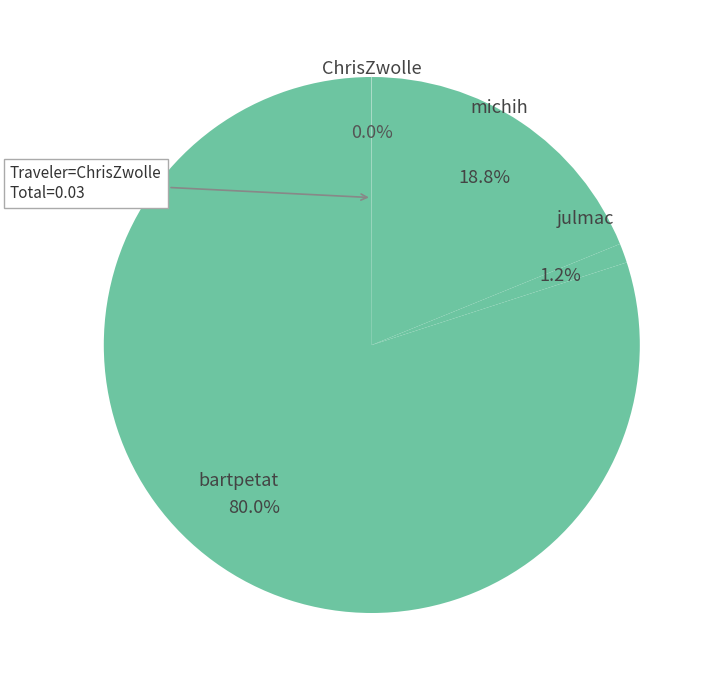

How many segments does this pie chart have?

4